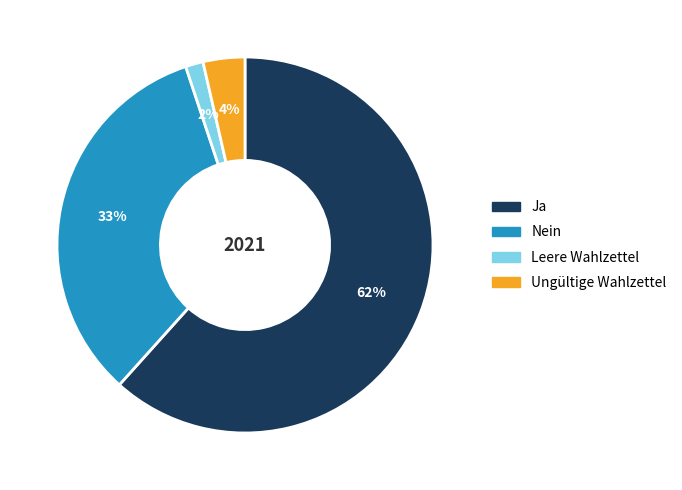

To the nearest percent, what is the average slice percentage?

25%